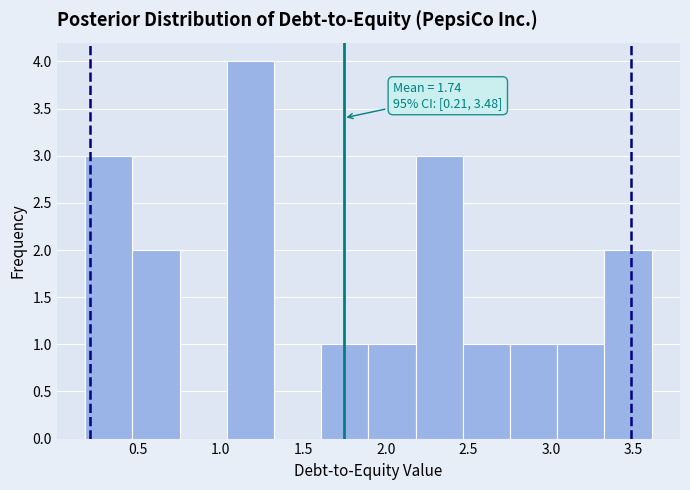

Over which range of the x-axis is the bar tallest?

1.05 to 1.30